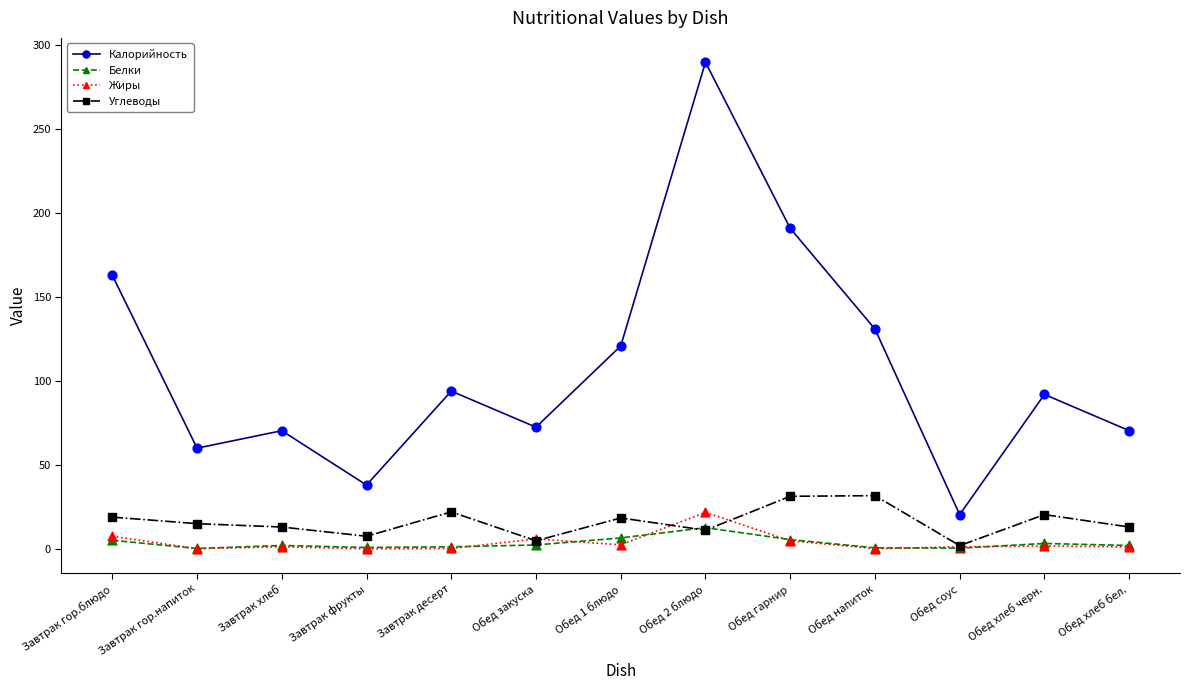

Is the value of Углеводы at Обед 1 блюдо greater than the value of Калорийность at Обед закуска?

No